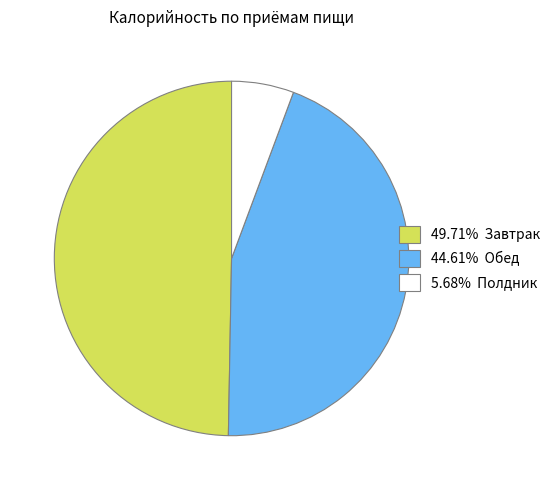

Combined, do 5.68% Полдник and 49.71% Завтрак account for over 50%?

Yes